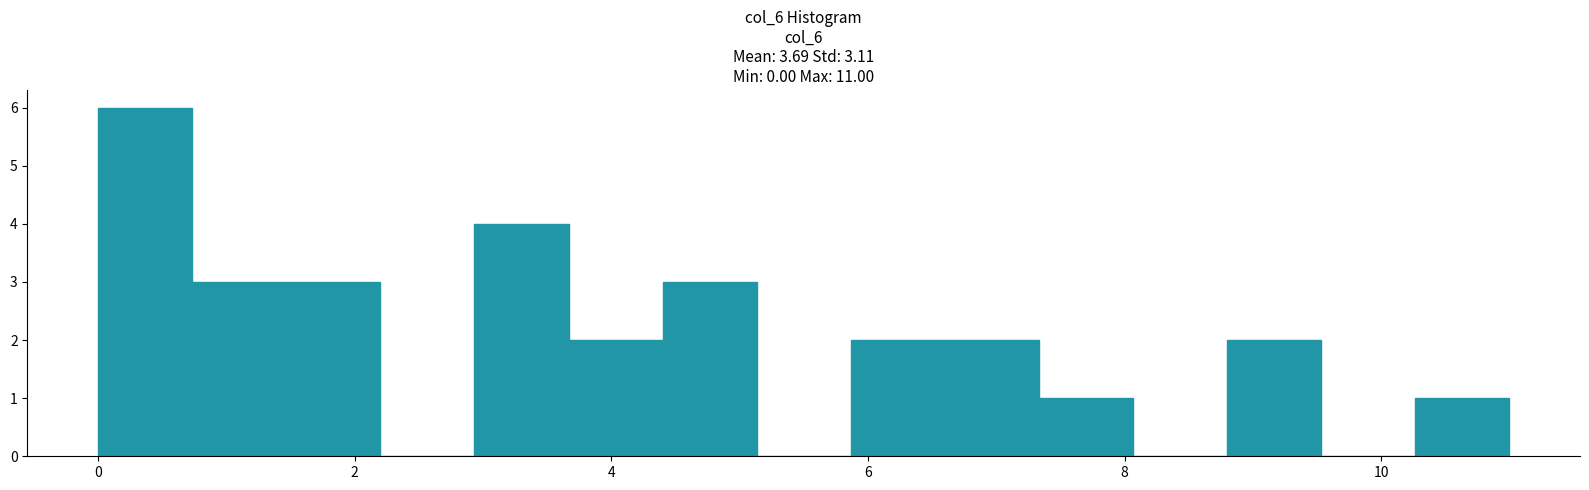

Around what value on the x-axis is the tallest bar? Give the approximate position of its centre, as read against the axis.

0.4